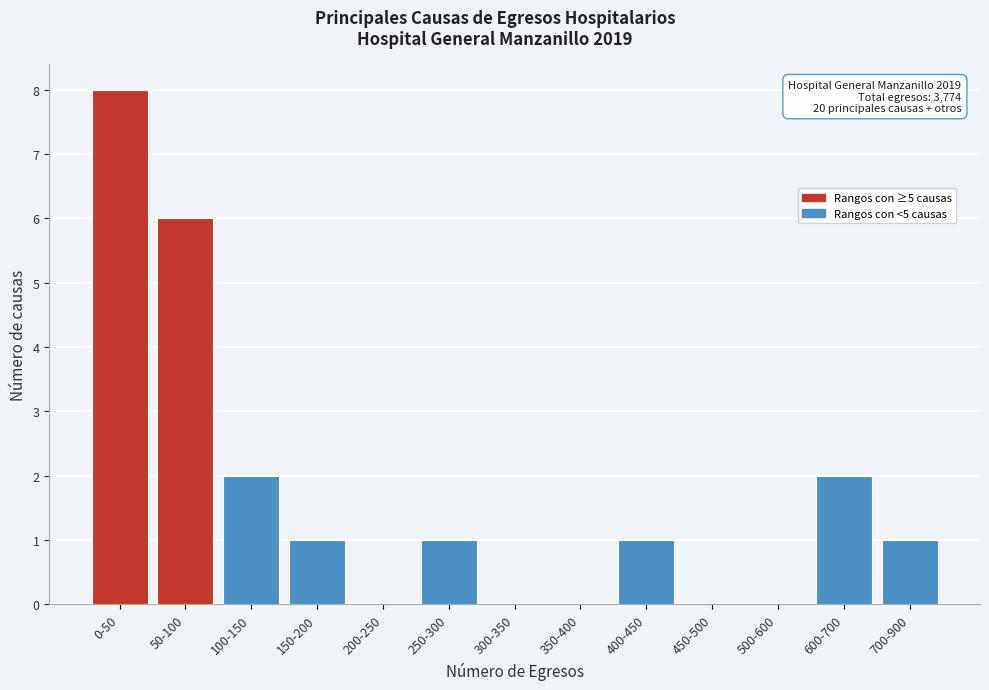

Reading right to left, list all the values displayed in this chart.

700-900=1	600-700=2	500-600=0	450-500=0	400-450=1	350-400=0	300-350=0	250-300=1	200-250=0	150-200=1	100-150=2	50-100=6	0-50=8